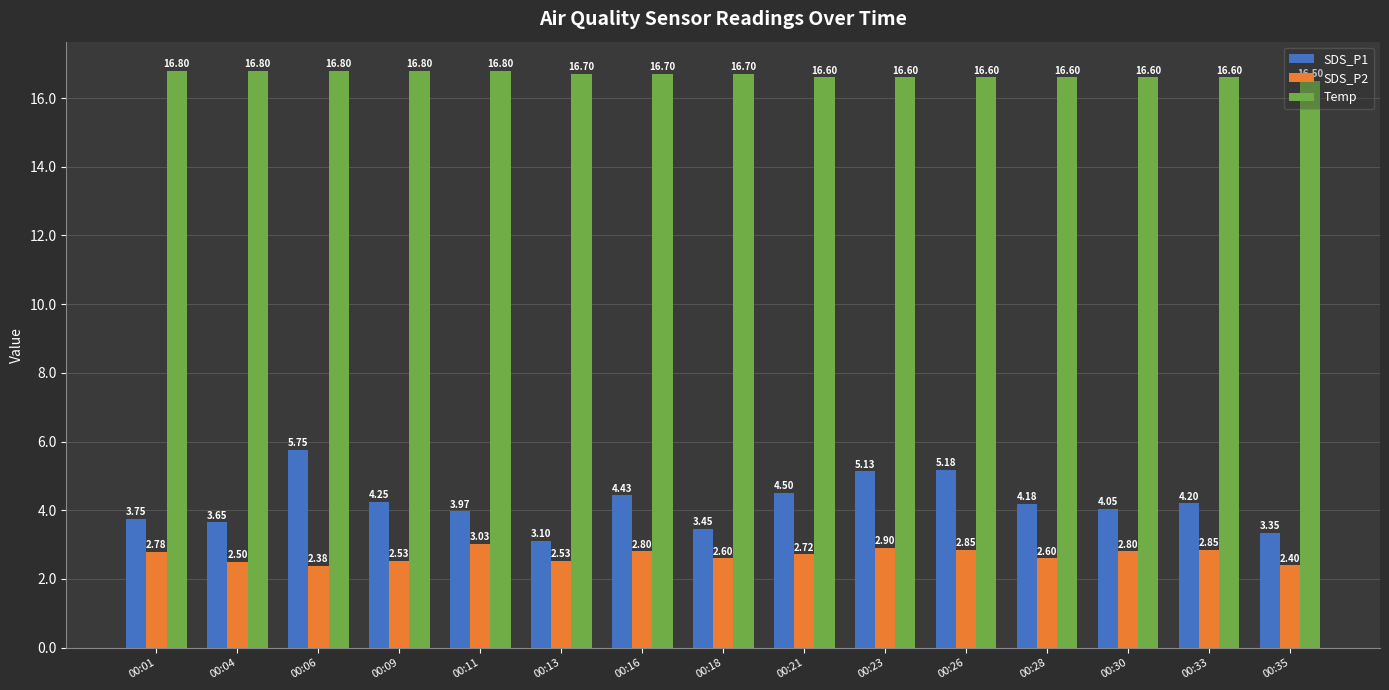

Which series has the largest range (max minus min)?

SDS_P1